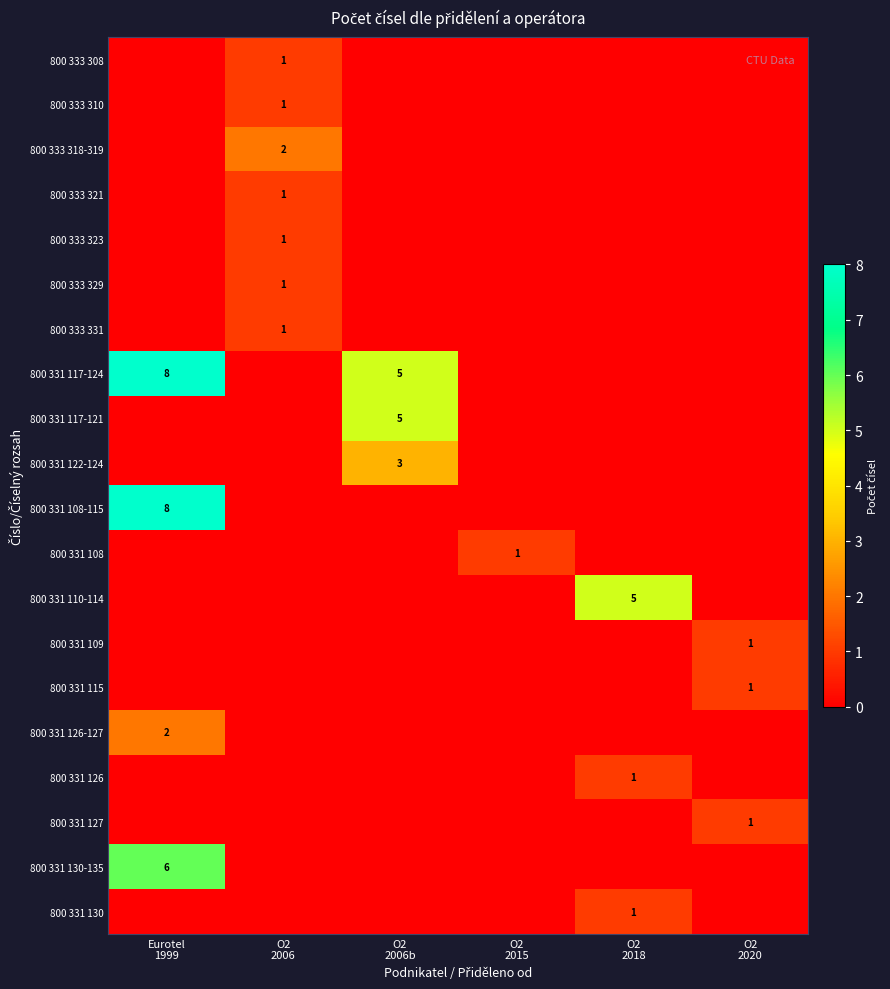

At which category is the sum across all series the highest?

Eurotel
1999